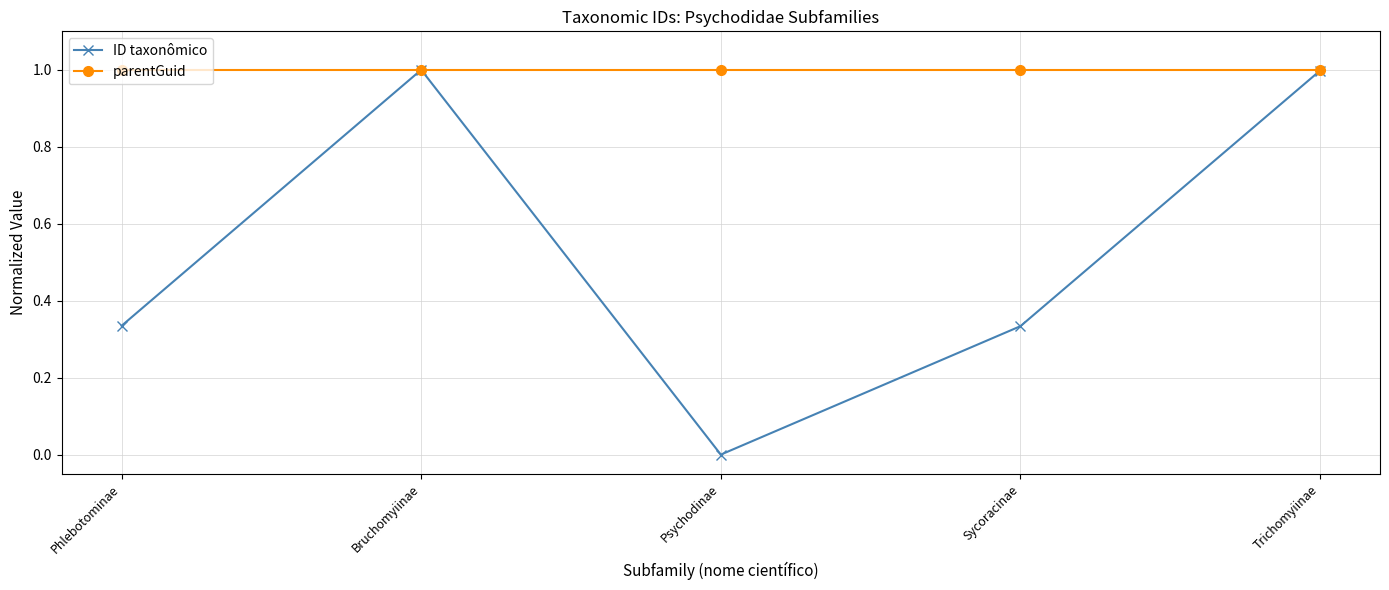

At how many categories does at least one series exceed 0?

5